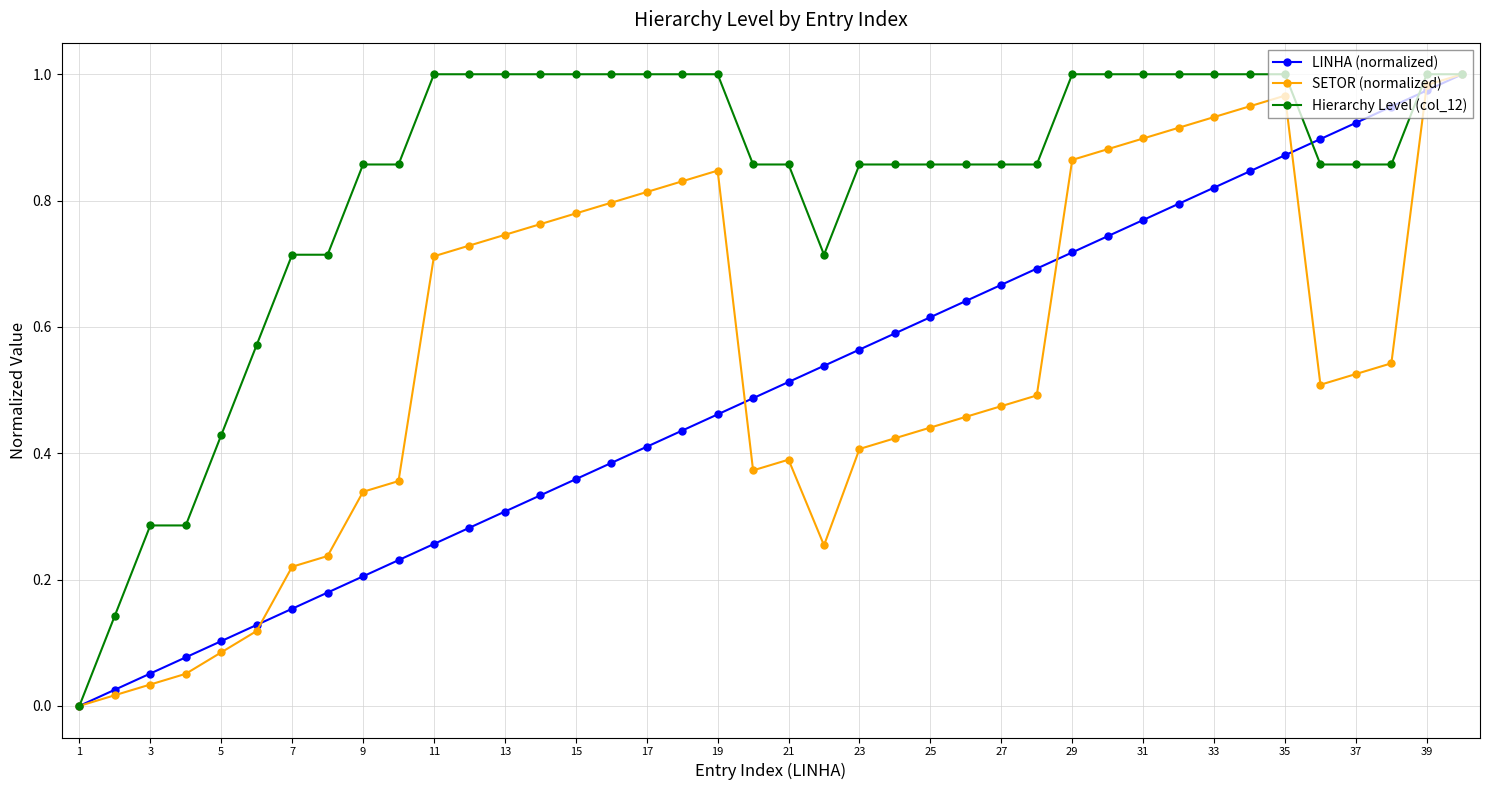

List the series in order of their overall mean, highest first.

Hierarchy Level (col_12), SETOR (normalized), LINHA (normalized)